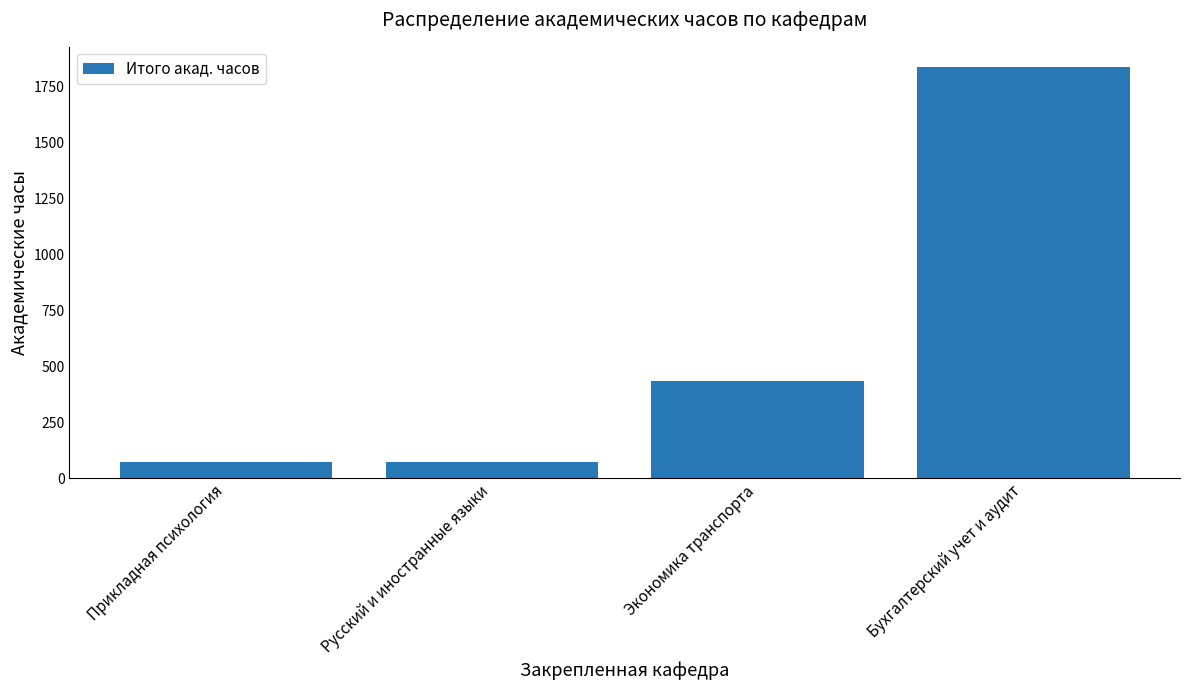

What is the minimum value shown in the chart?

72